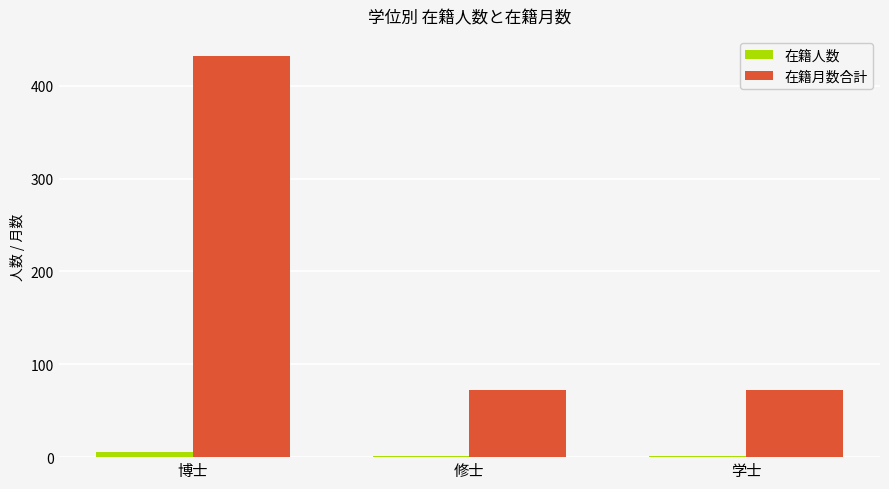

The value of 在籍月数合計 at 学士 is 45. True or false?

False